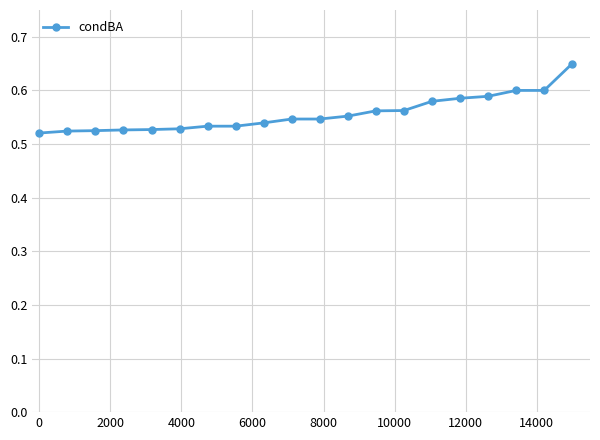

What is the sum of all values?

11.1